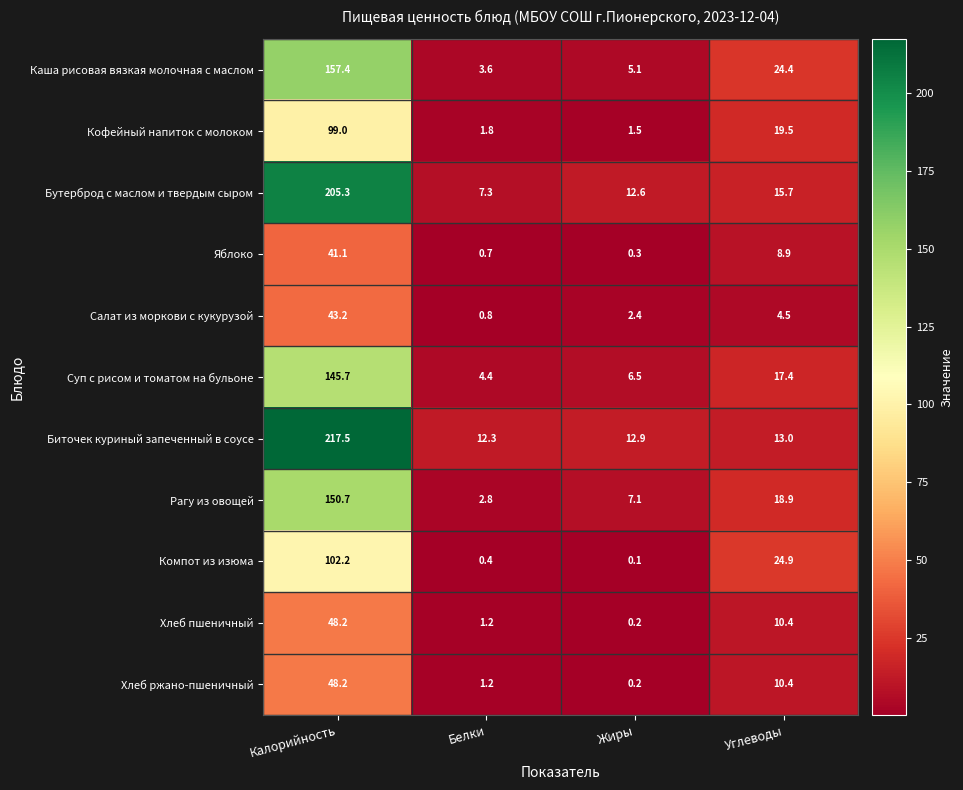

What is the spread (max minus min) of values at Углеводы?

20.4